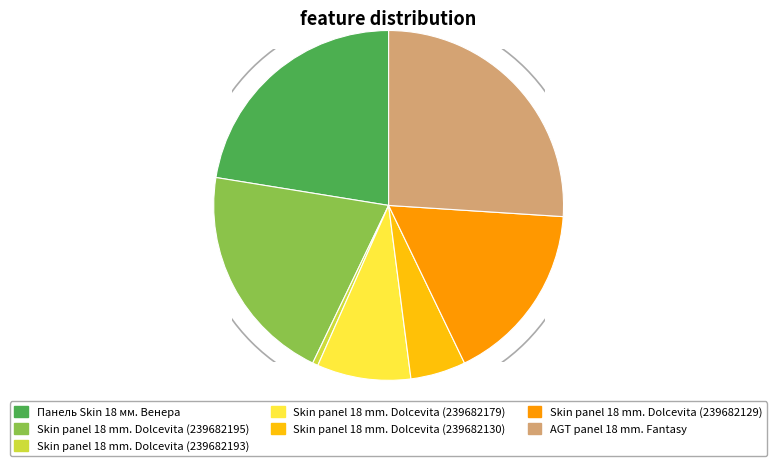

True or false: Skin panel 18 mm. Dolcevita (239682195) accounts for 20% of the total.

True